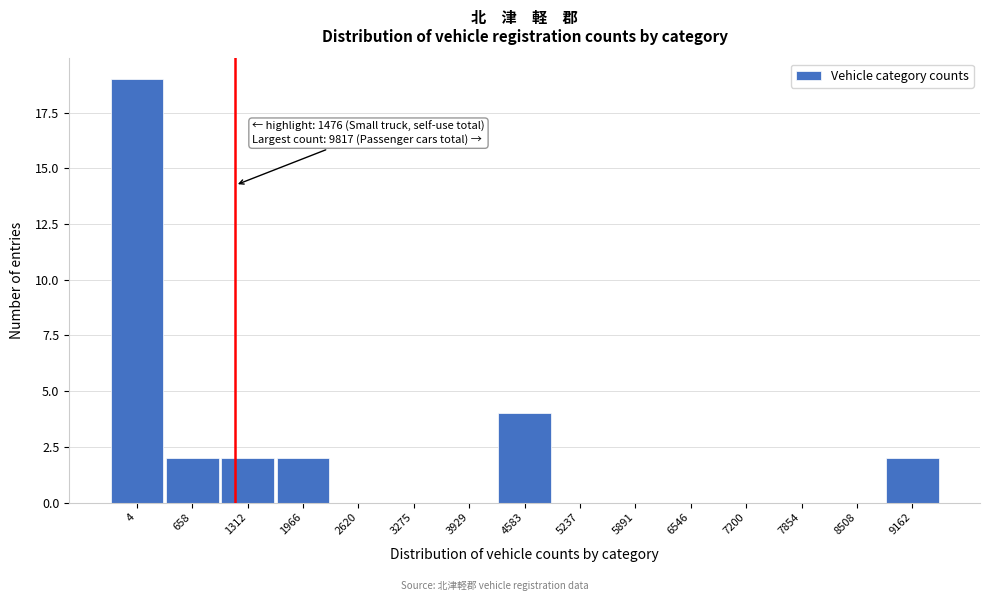

Reading right to left, what are all the values shown in this chart?

9162=2	8508=0	7854=0	7200=0	6546=0	5891=0	5237=0	4583=4	3929=0	3275=0	2620=0	1966=2	1312=2	658=2	4=19